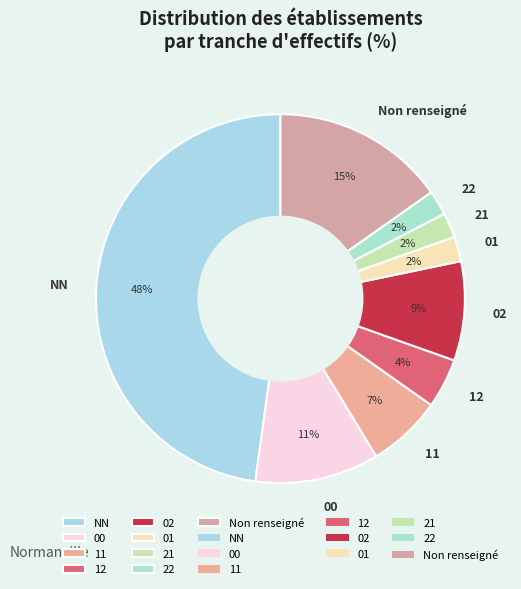

Between 00 and 02, which is larger?

00